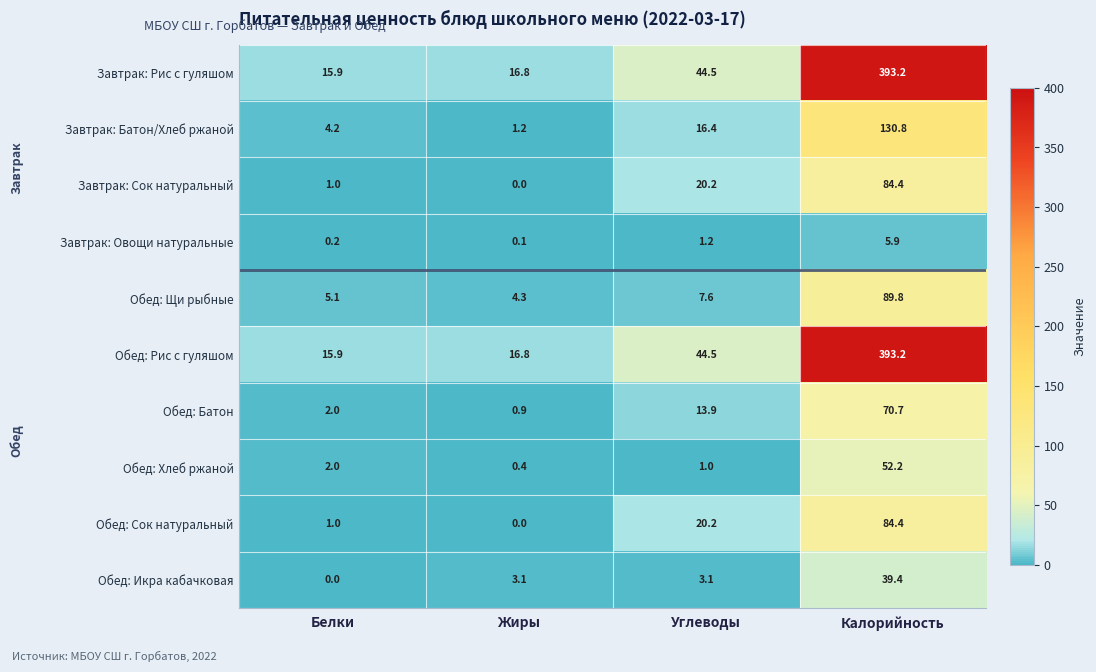

True or false: Завтрак: Батон/Хлеб ржаной has a value of 10.3 at Углеводы.

False